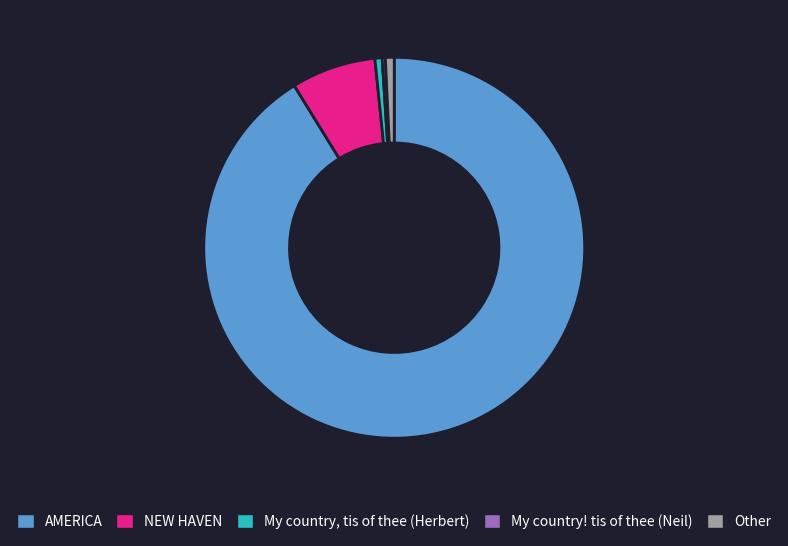

Combined, do NEW HAVEN and AMERICA account for over 50%?

Yes